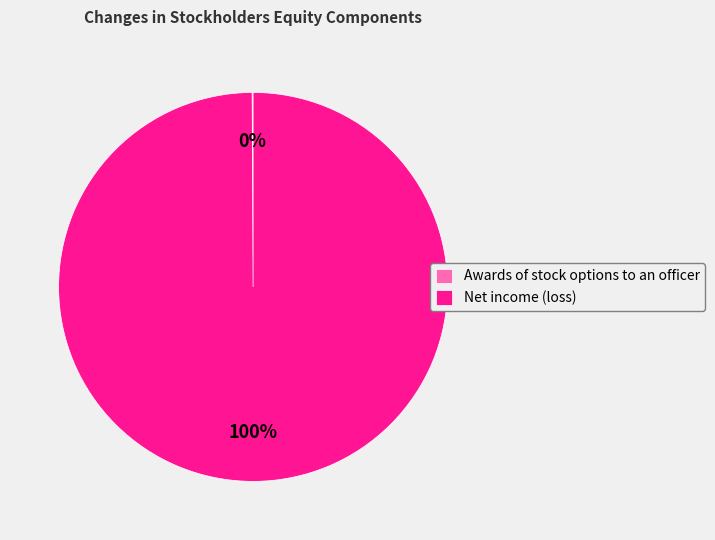

To the nearest percent, what is the average slice percentage?

50%